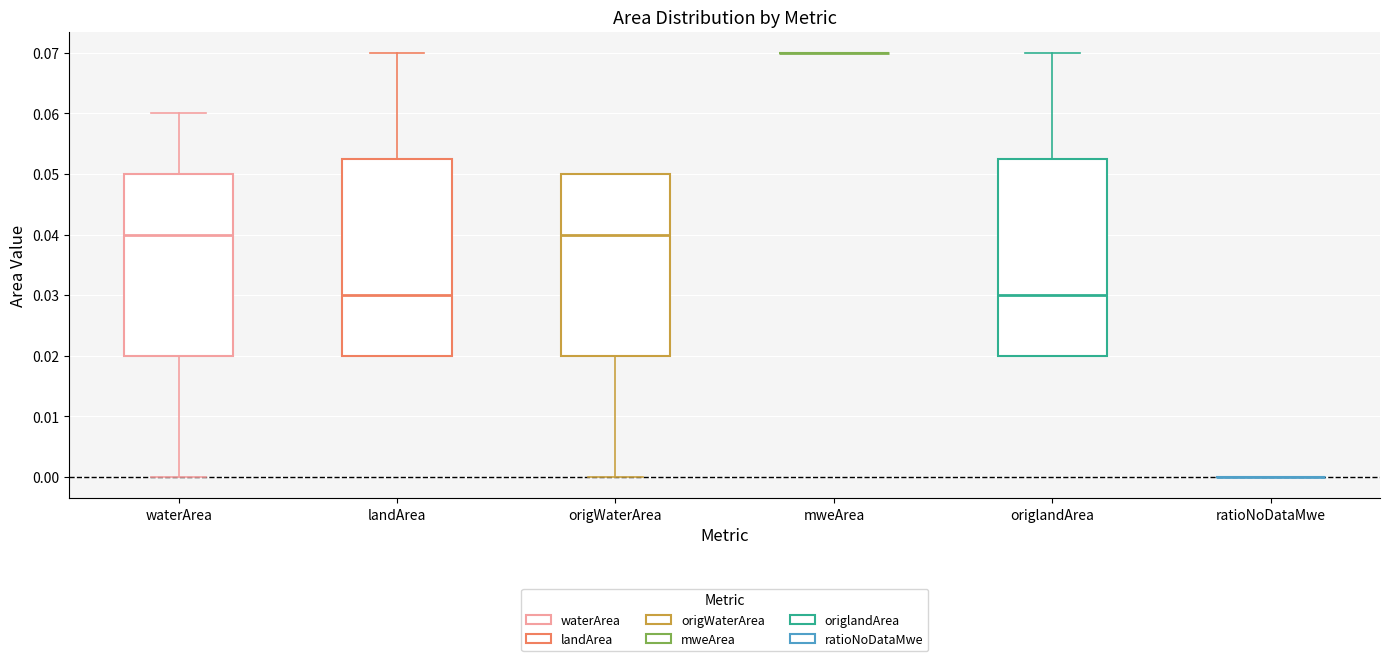

Reading left to right, transcribe this box plot: for each box, give where its median line is, the range the box spans, and where its two whiskers end, as read against the y-axis. The values are not printed on the chart, so give them approximately, as read against the axis.

waterArea: median 0.040, box 0.020 to 0.050, whiskers 0.000 to 0.060
landArea: median 0.030, box 0.020 to 0.053, whiskers 0.020 to 0.070
origWaterArea: median 0.040, box 0.020 to 0.050, whiskers 0.000 to 0.050
mweArea: box collapsed to a line at 0.070, whiskers 0.070 to 0.070
origlandArea: median 0.030, box 0.020 to 0.053, whiskers 0.020 to 0.070
ratioNoDataMwe: box collapsed to a line at 0.000, whiskers 0.000 to 0.000